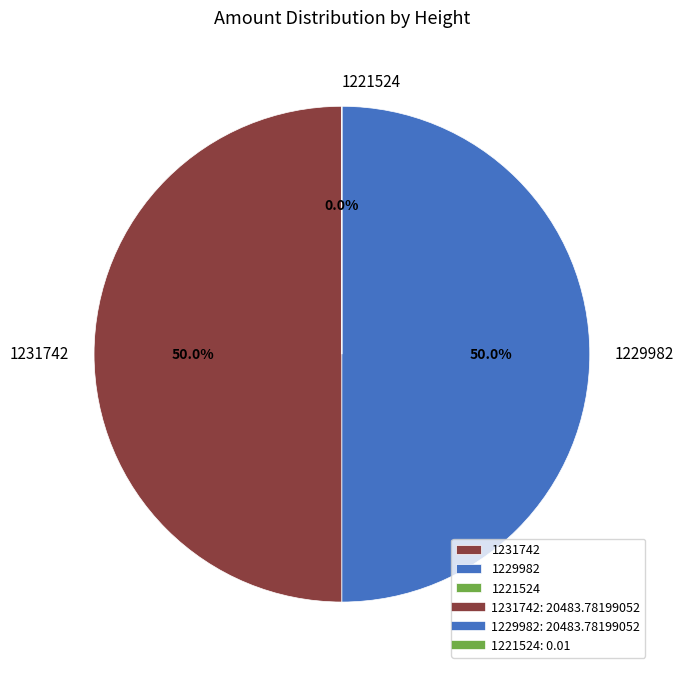

Approximately how many times larger is the value at 1231742 compared to 1229982?

1.0